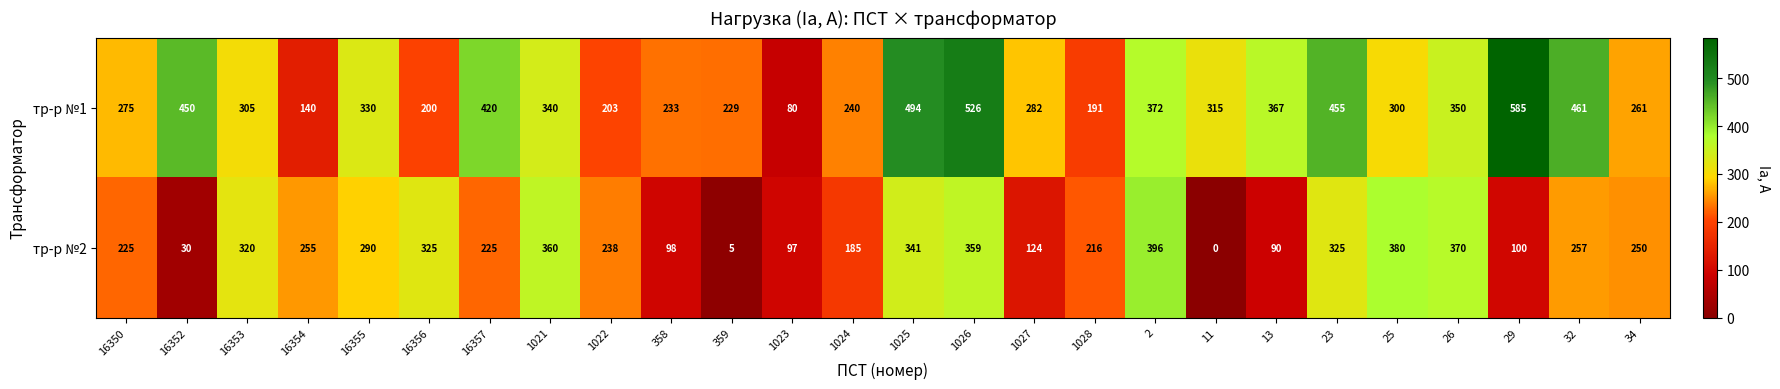

Which category has the lowest value across all series?

11